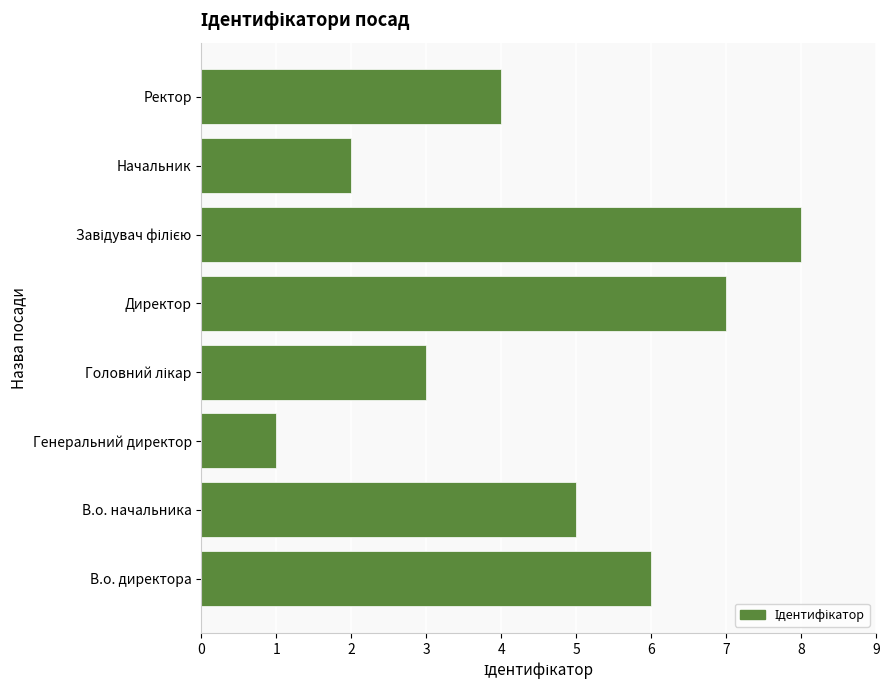

Between Начальник and Директор, which is larger?

Директор